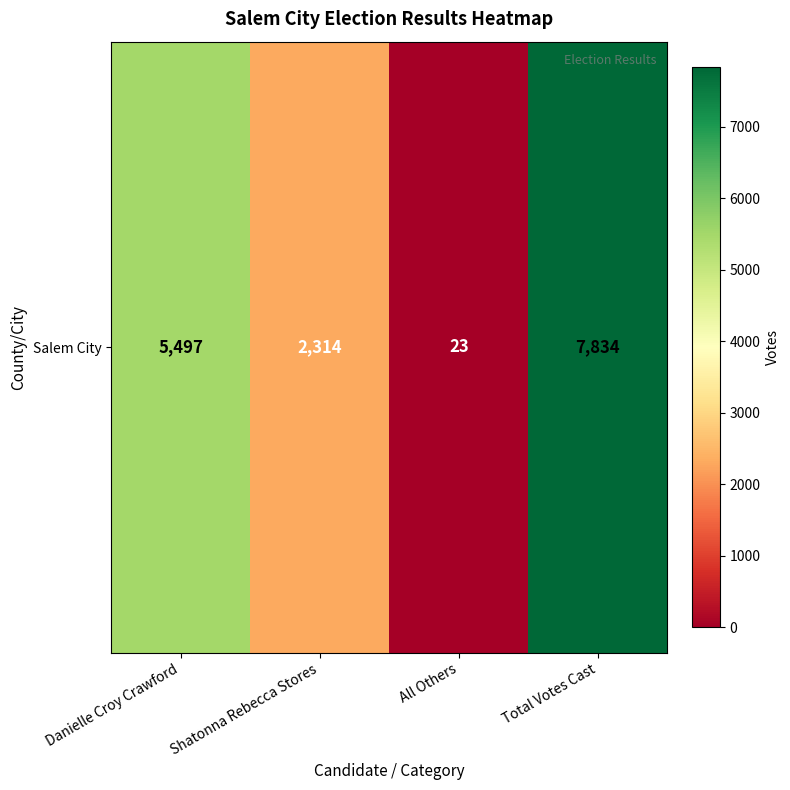

Is it true that the value at All Others is 15?

False